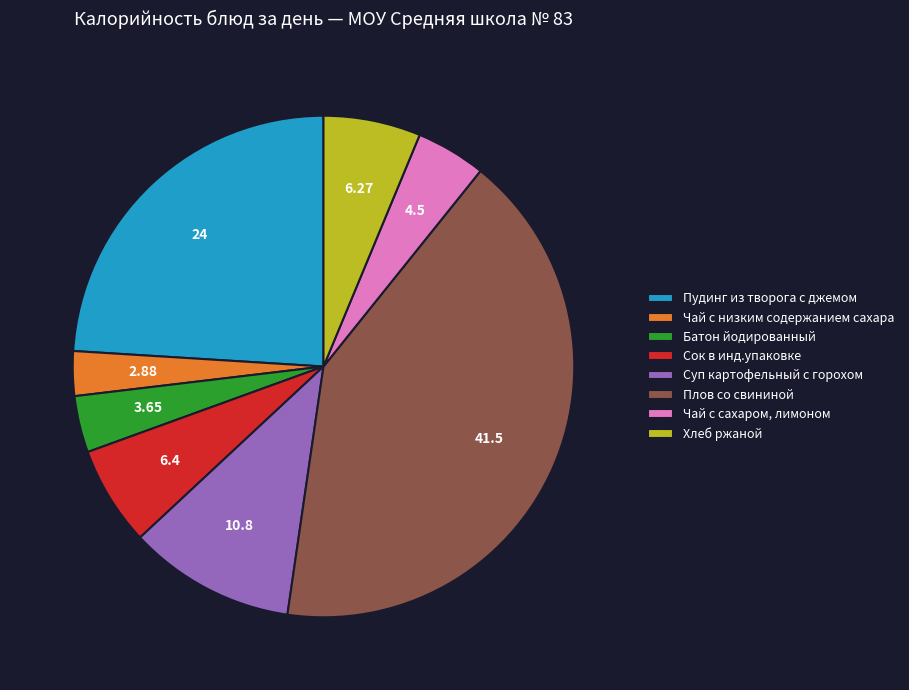

Is the sum of Суп картофельный с горохом and Чай с сахаром, лимоном greater than half?

No